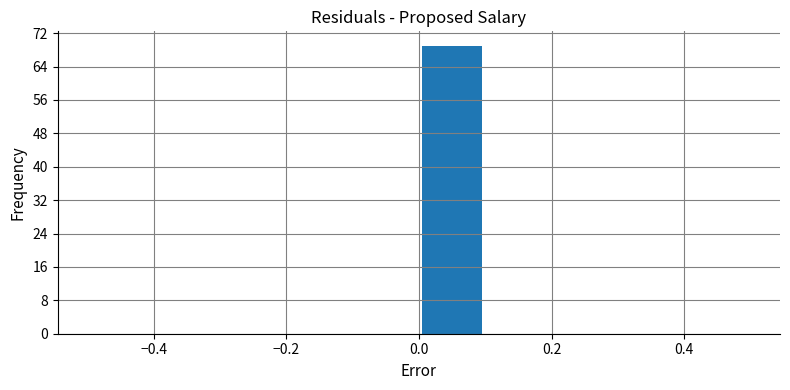

Which range on the x-axis has the tallest bar?

0.0 to 0.1